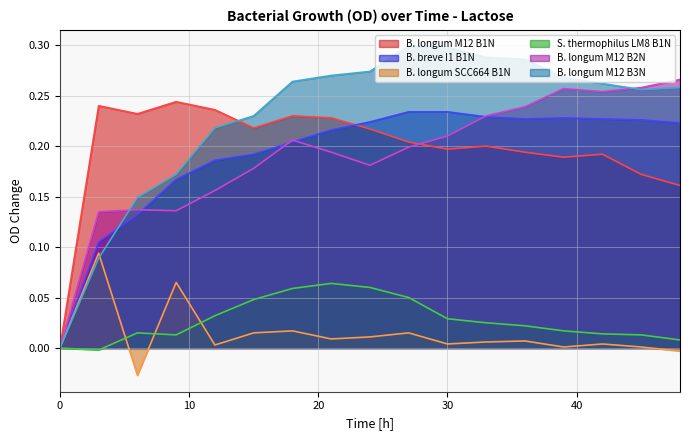

How many lines are shown in the chart?

6